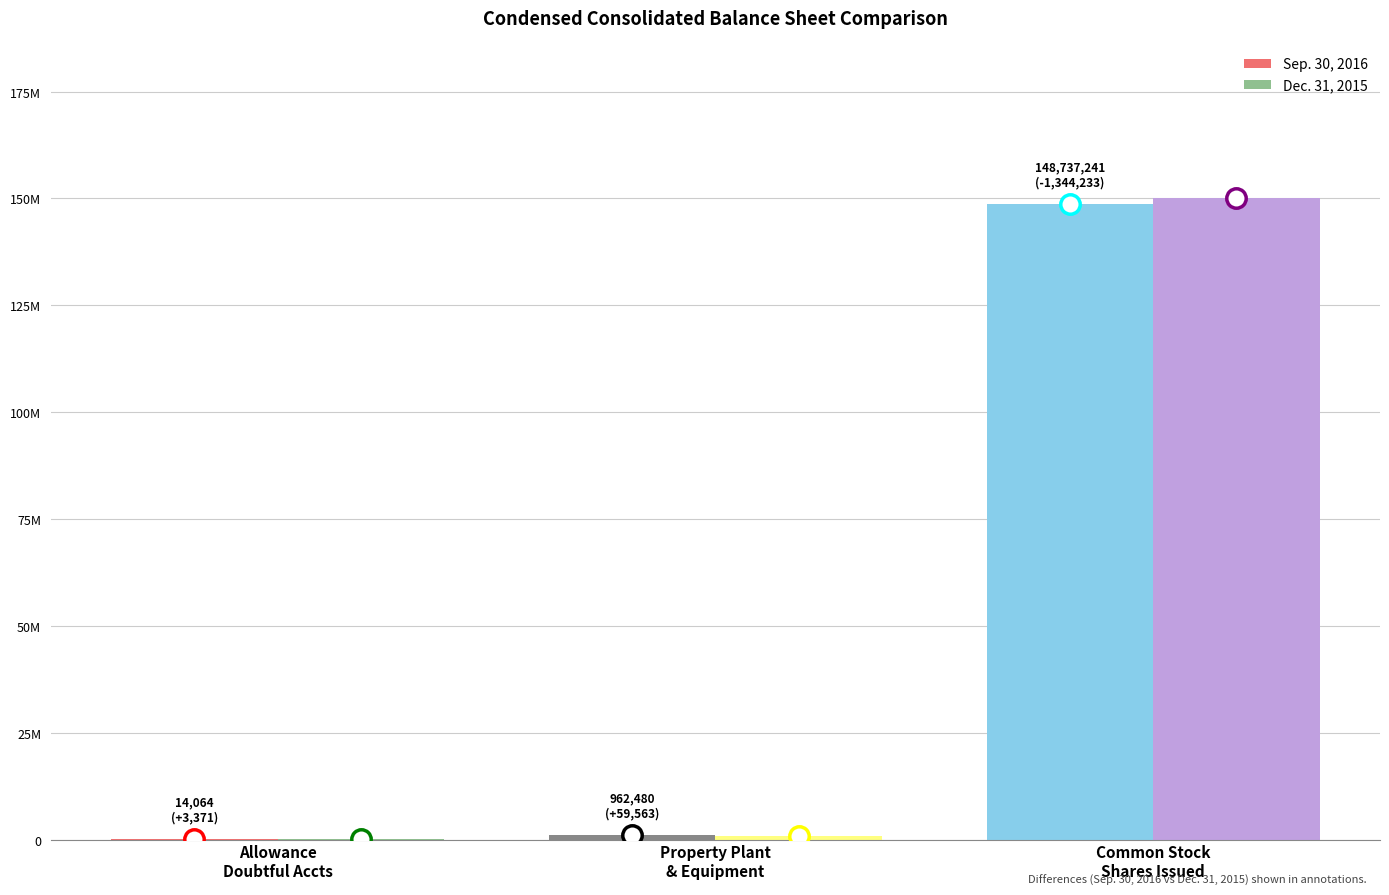

What are all the series names shown in the legend?

Sep. 30, 2016, Dec. 31, 2015